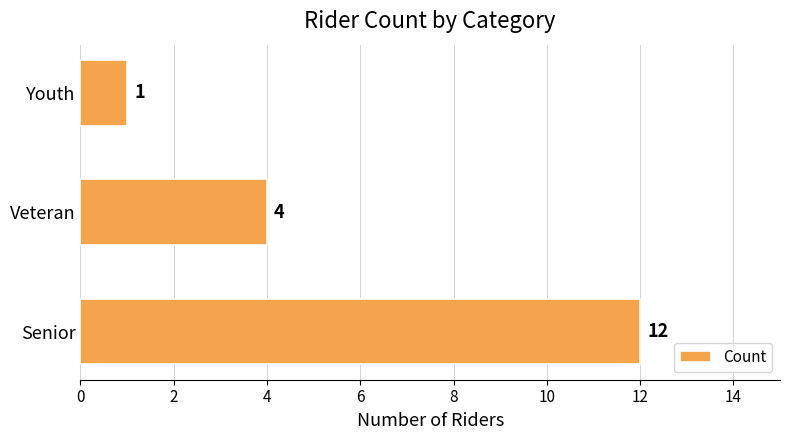

Reading bottom to top, list all the values displayed in this chart.

Senior=12	Veteran=4	Youth=1